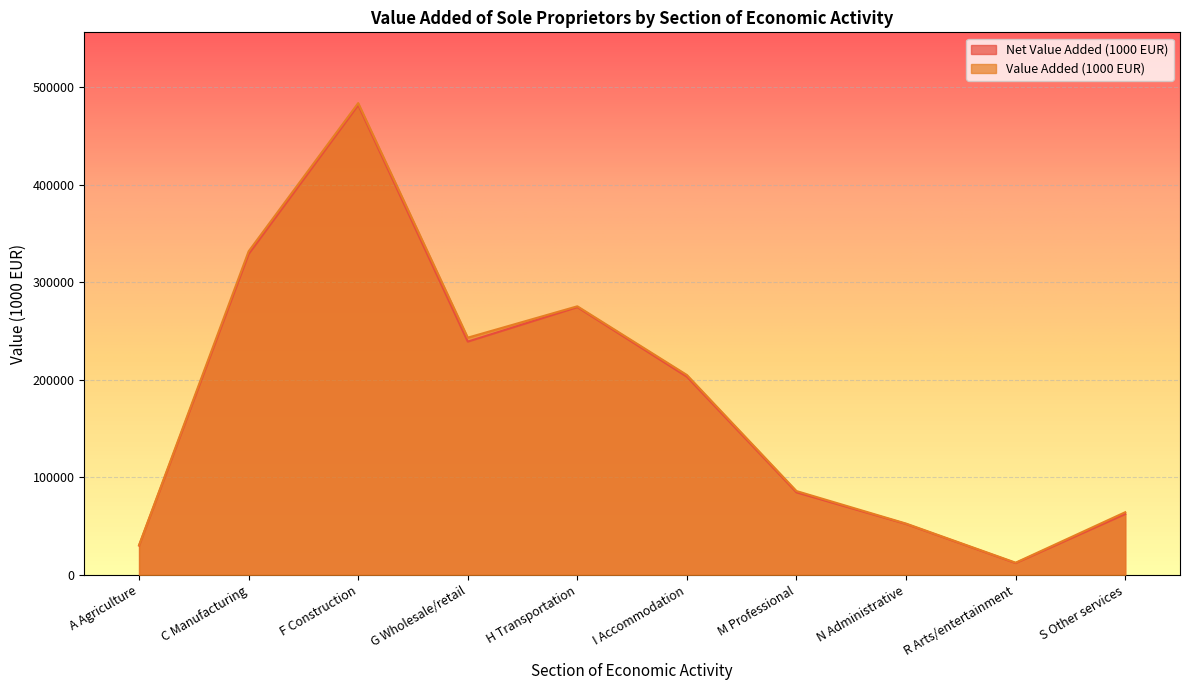

True or false: Value Added (1000 EUR) has a value of 204944.9 at I Accommodation.

True